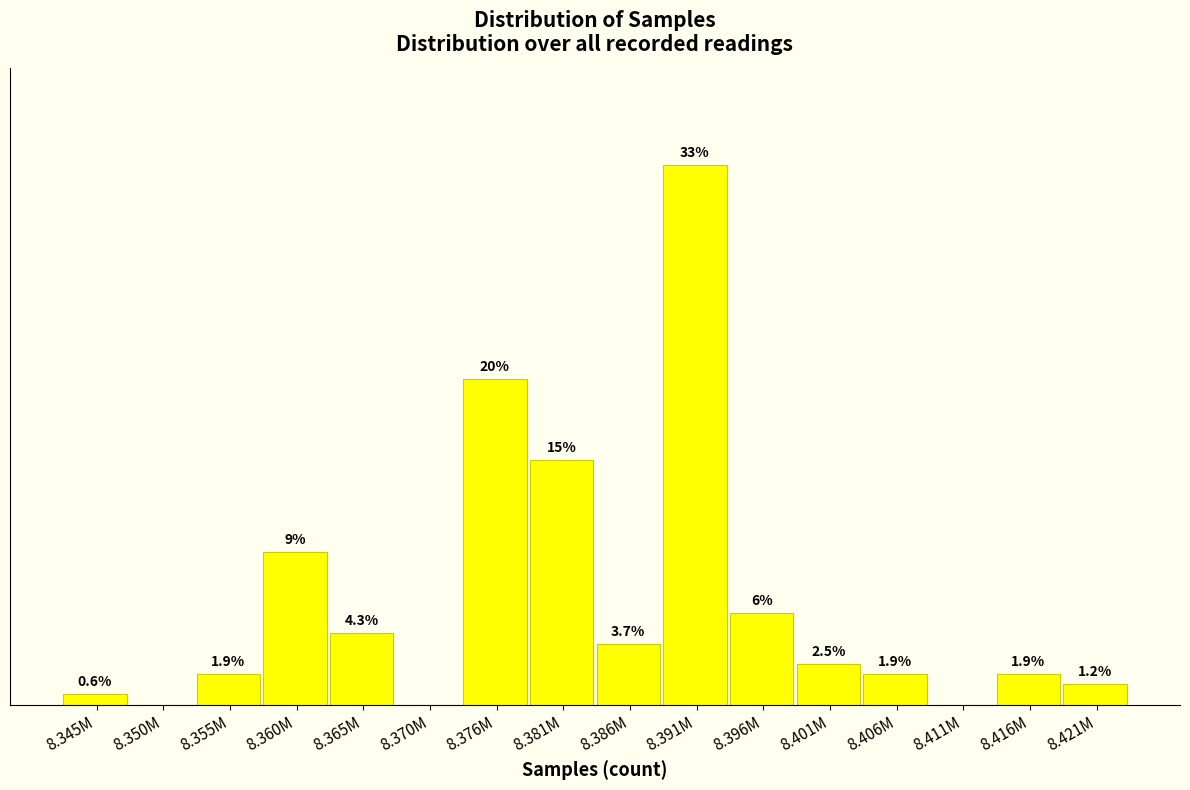

Where is the data nearest to the value 16?

8.381M